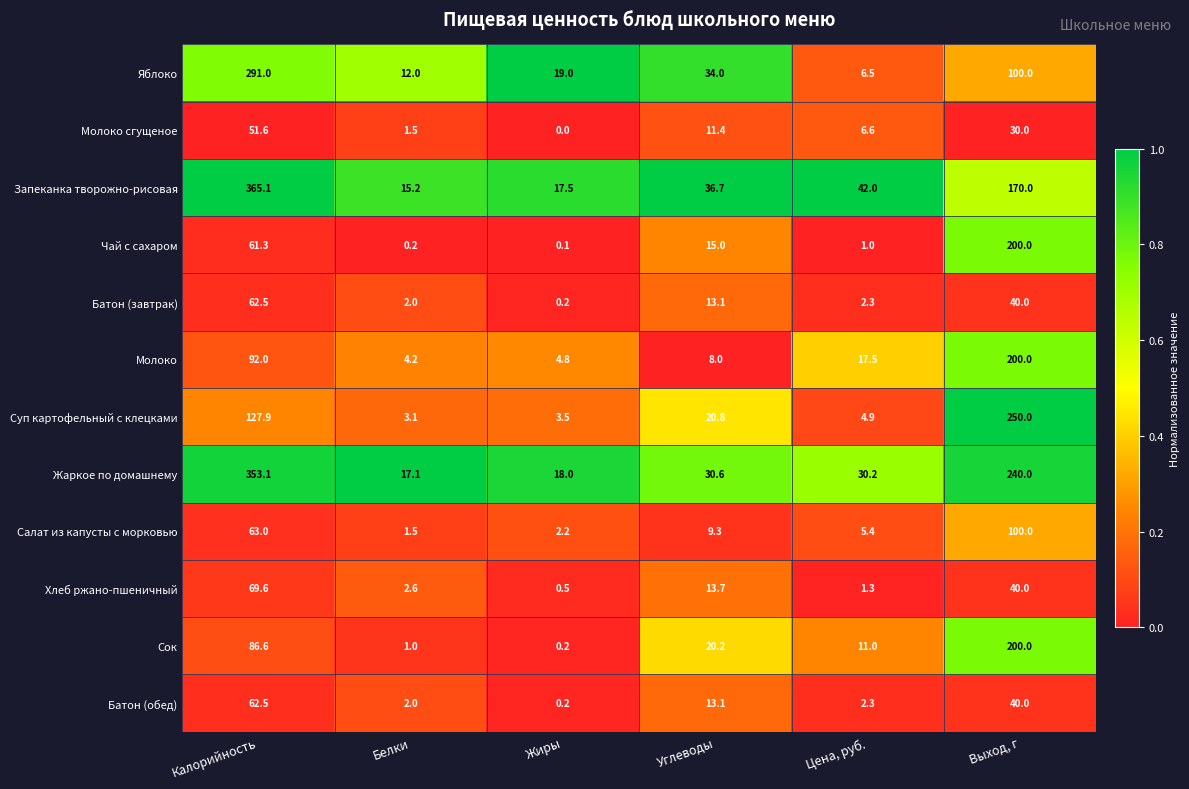

The Суп картофельный с клецками series shows 8.3 at Цена, руб.. True or false?

False